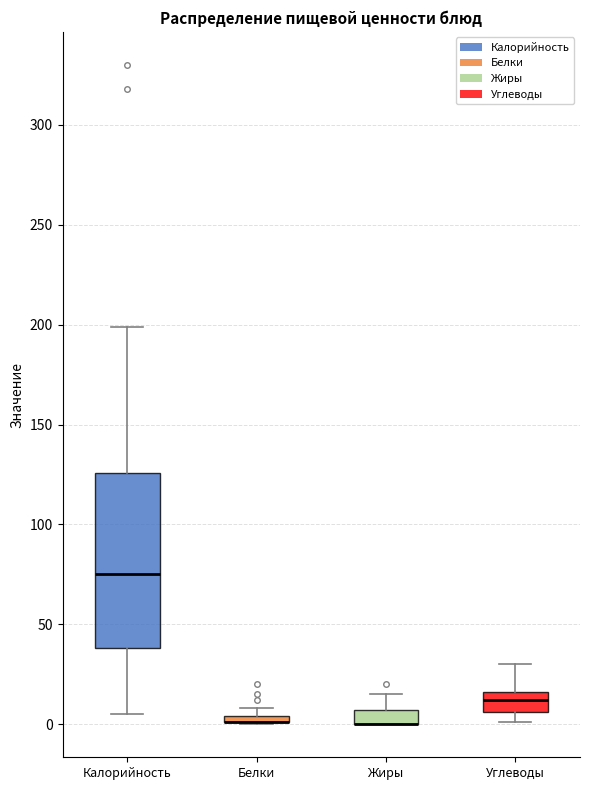

Where is the upper edge of the box for Калорийность on the y-axis? The values are not printed on the chart, so give them approximately, as read against the axis.

125